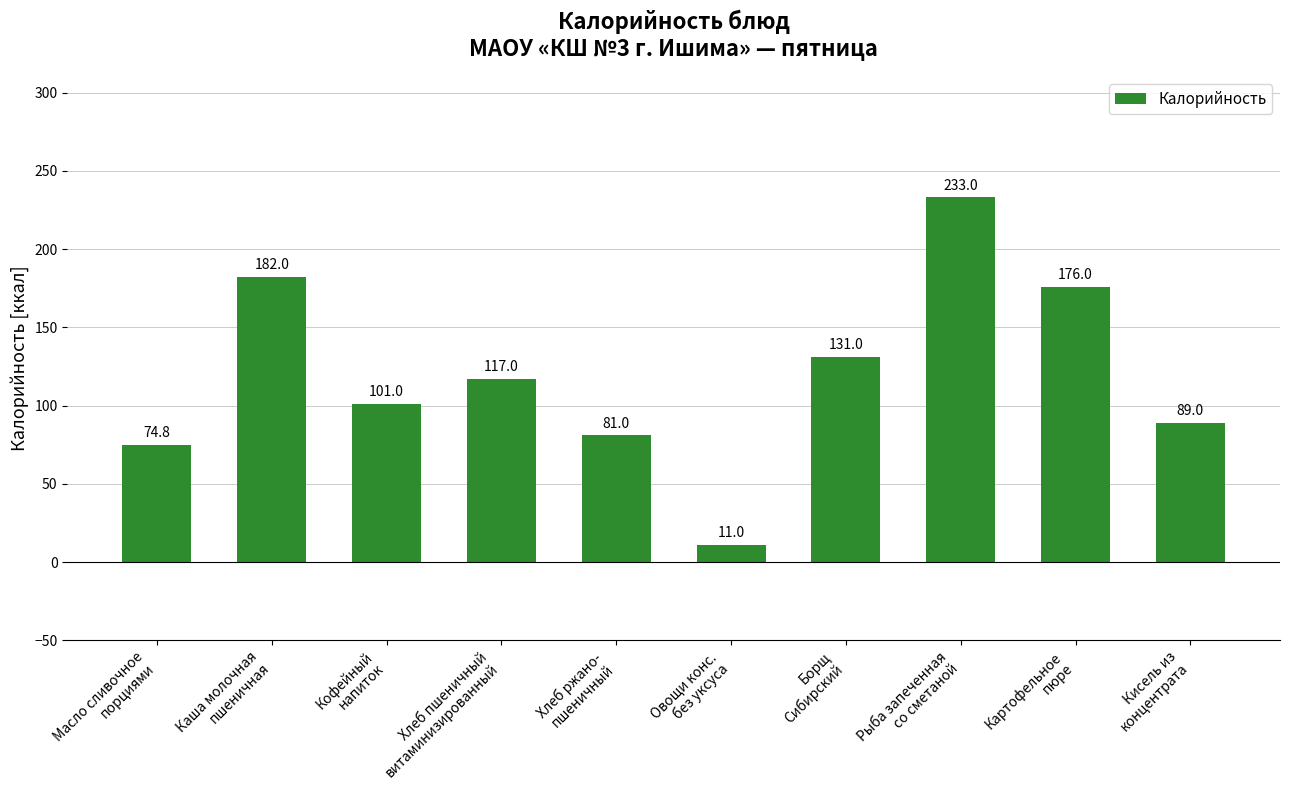

What is the minimum value shown in the chart?

11.0